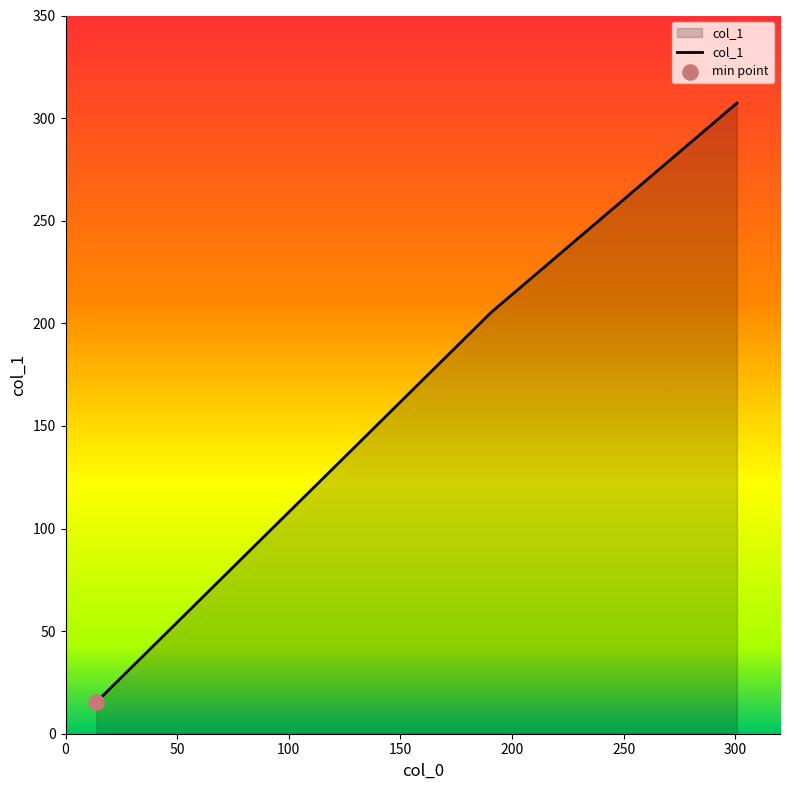

What is the sum of all values?

528.1